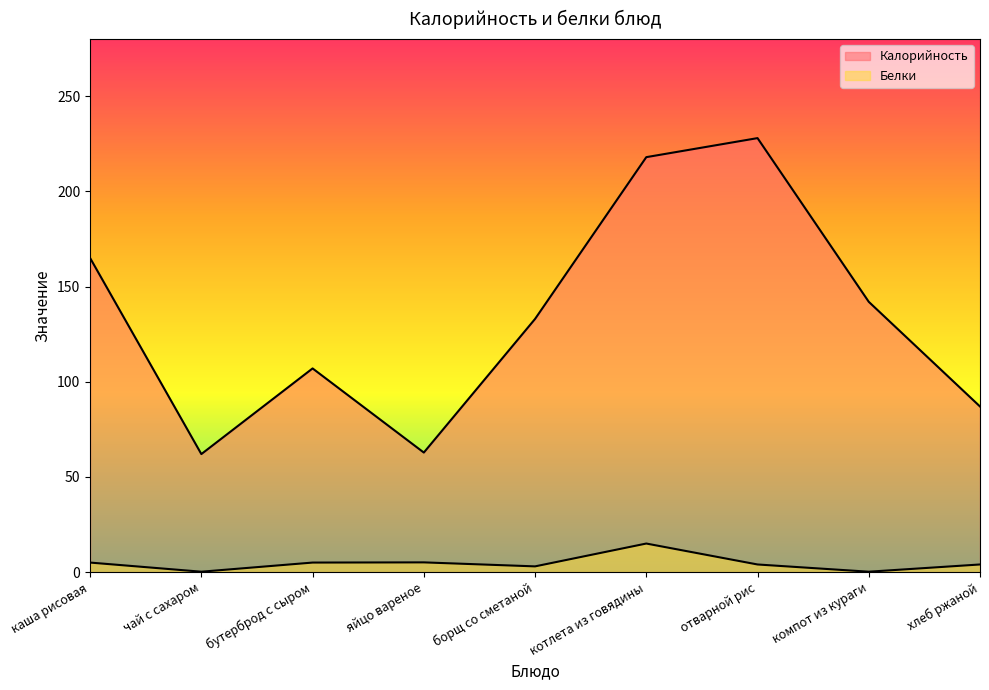

What is the difference between the maximum and minimum values in the Белки series?

14.8